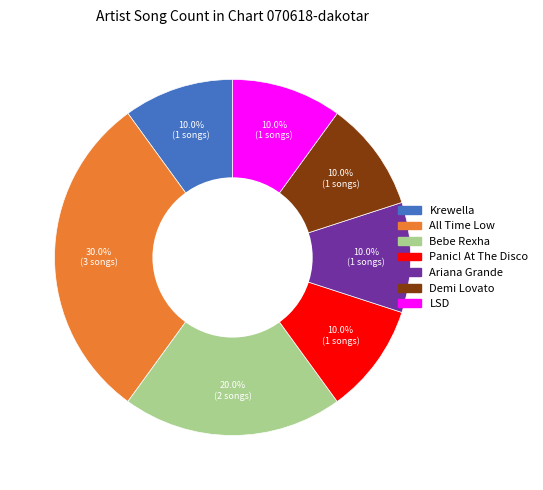

How many segments does this pie chart have?

7